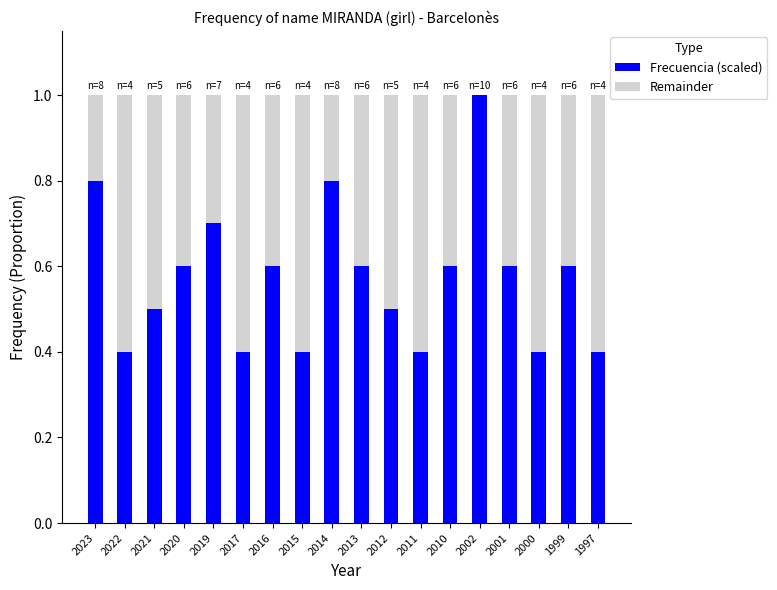

What is the sum of the Frecuencia (scaled) values at 2000 and 2014?

1.2